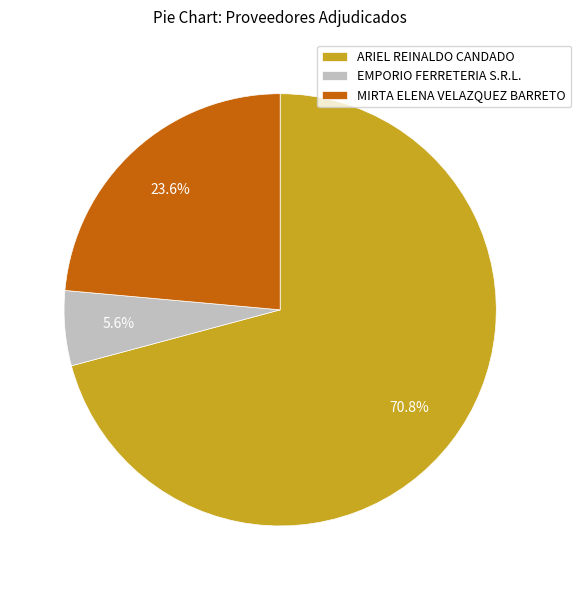

Which slice is the largest?

ARIEL REINALDO CANDADO